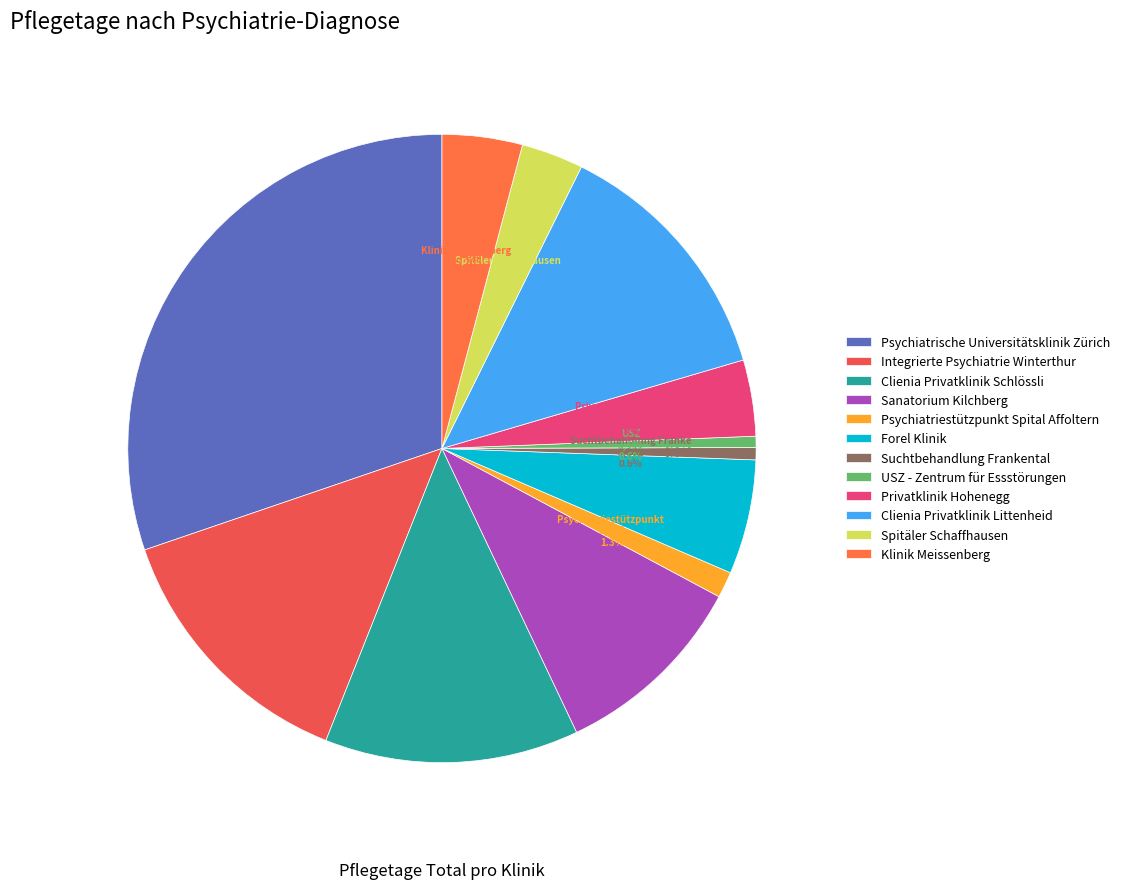

Count the number of slices in the pie.

12